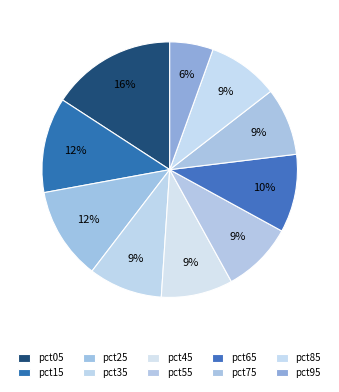

True or false: pct65 accounts for 10% of the total.

True